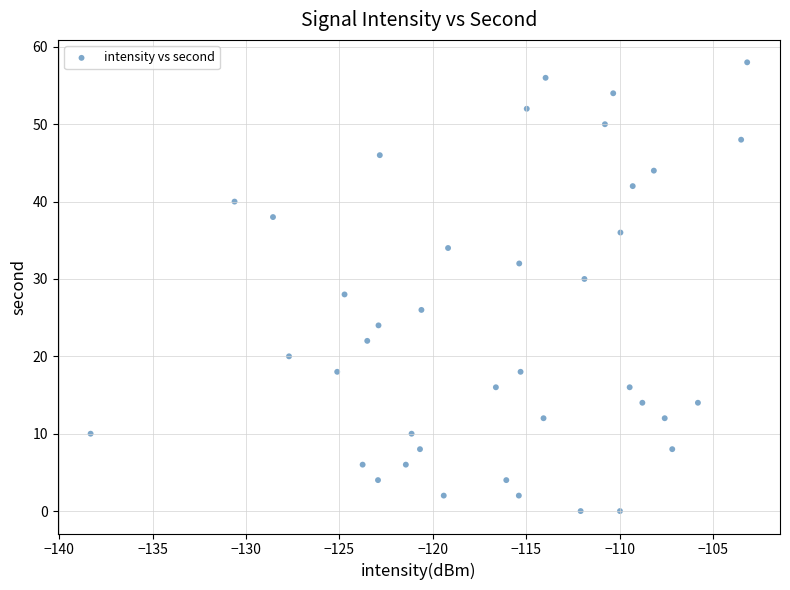

What is the range of Y values (max minus min)?

58